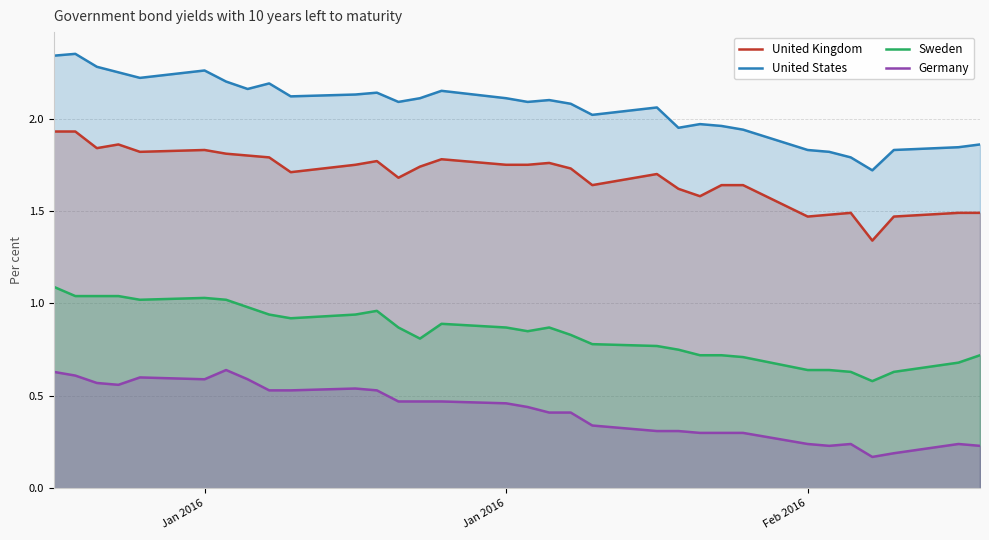

True or false: Sweden and United States intersect in this chart.

False